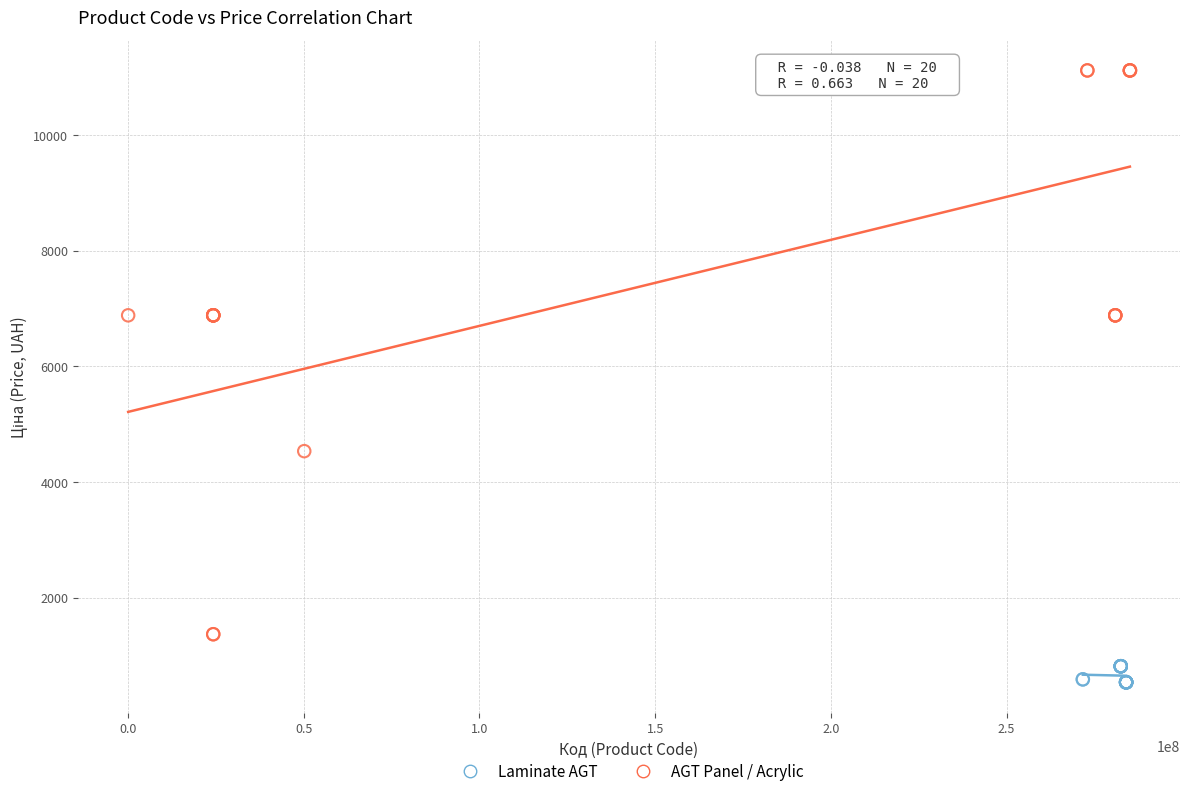

Which series reaches the maximum Y coordinate?

AGT Panel / Acrylic